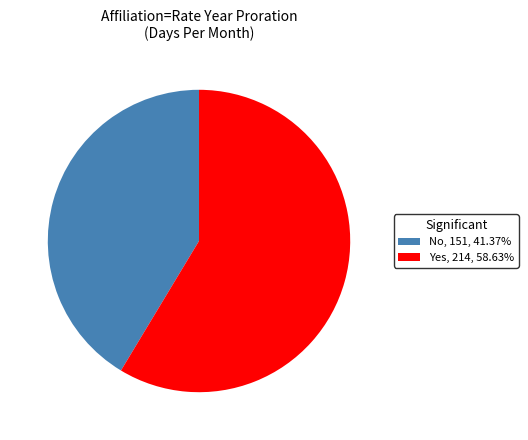

Is the sum of Yes and No greater than half?

Yes